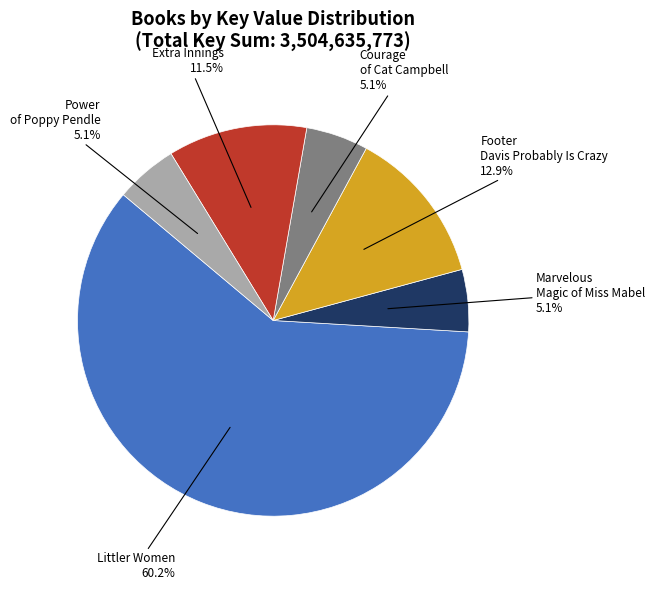

How many segments does this pie chart have?

6